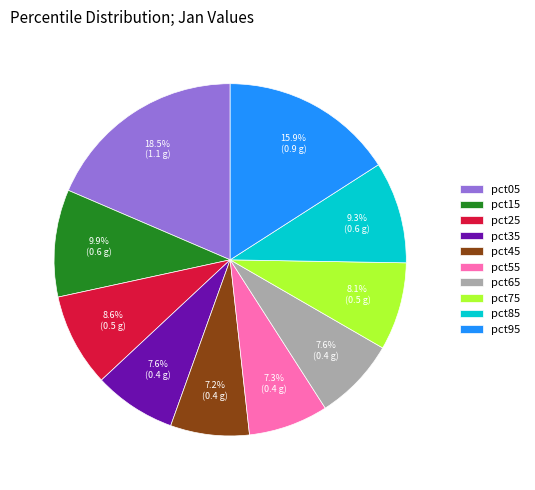

Do pct65 and pct25 together represent more than half of the pie?

No